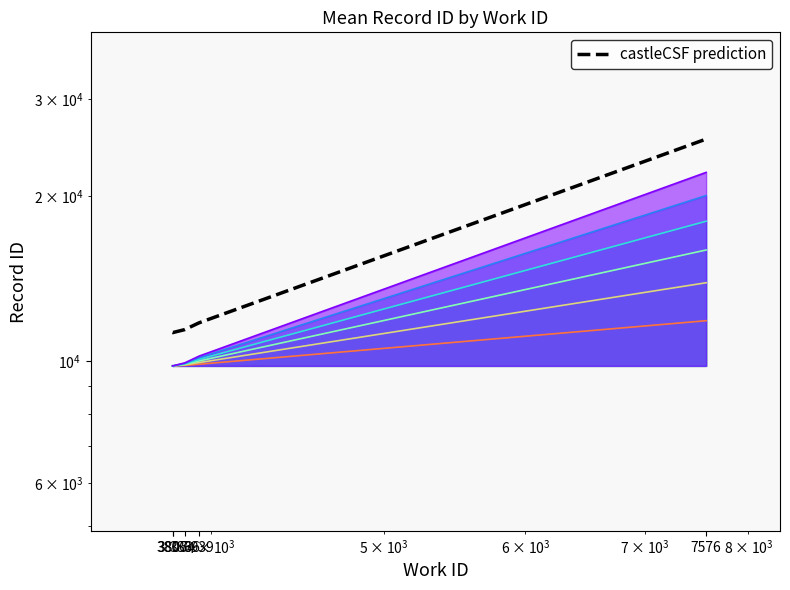

The chart shows a value of 11274.6 at 3807. True or false?

True